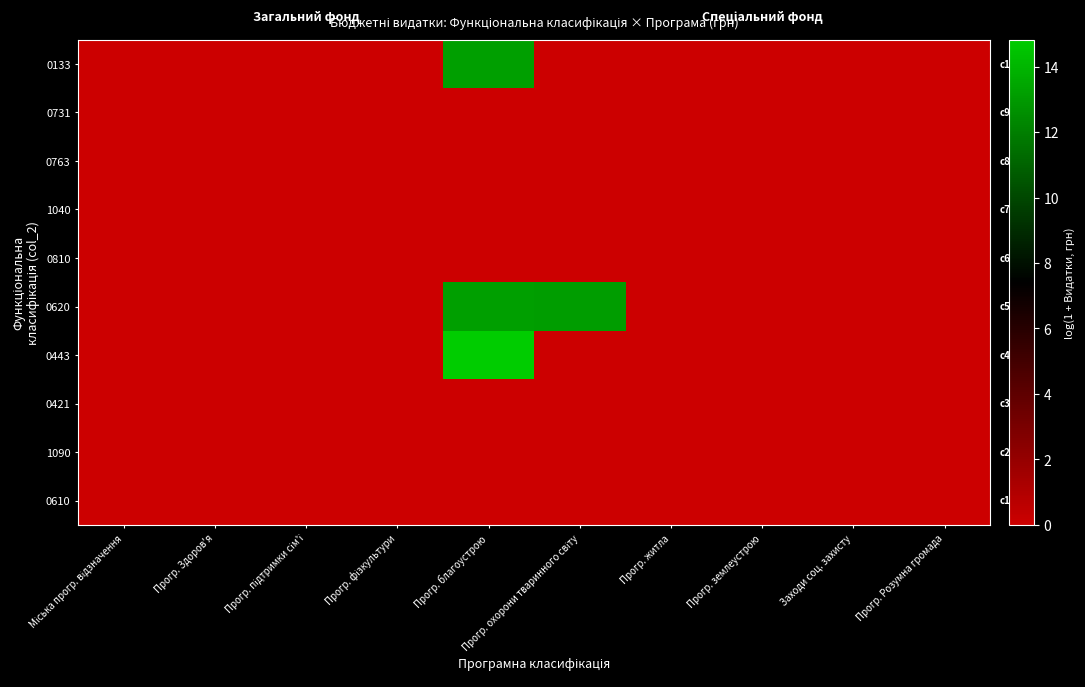

Which series has the widest spread of values?

0443